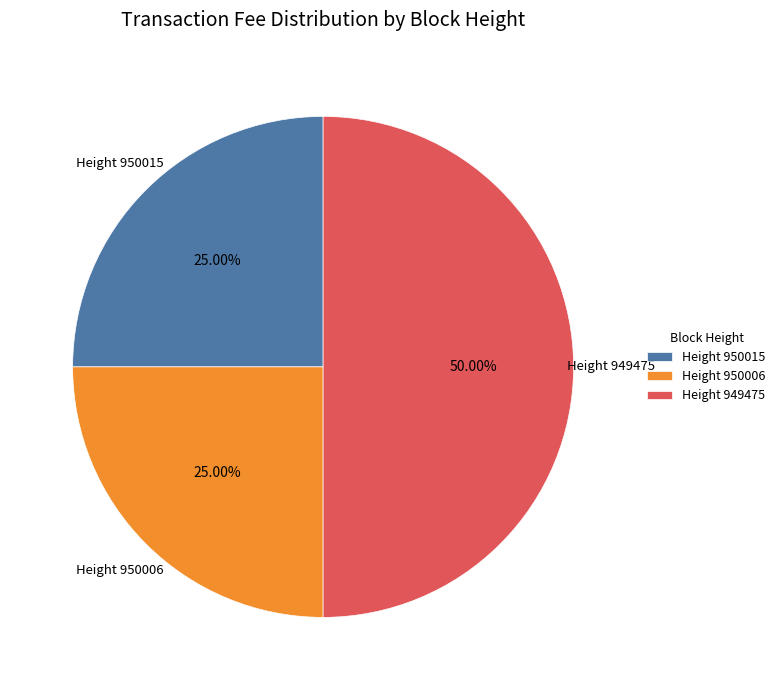

Which slice is the largest?

Height 949475